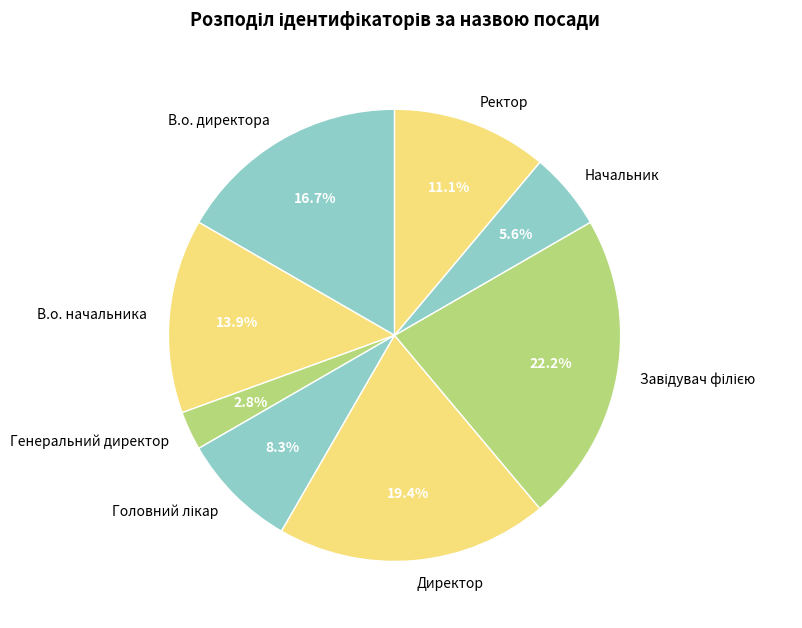

Is there a majority slice in this chart?

No